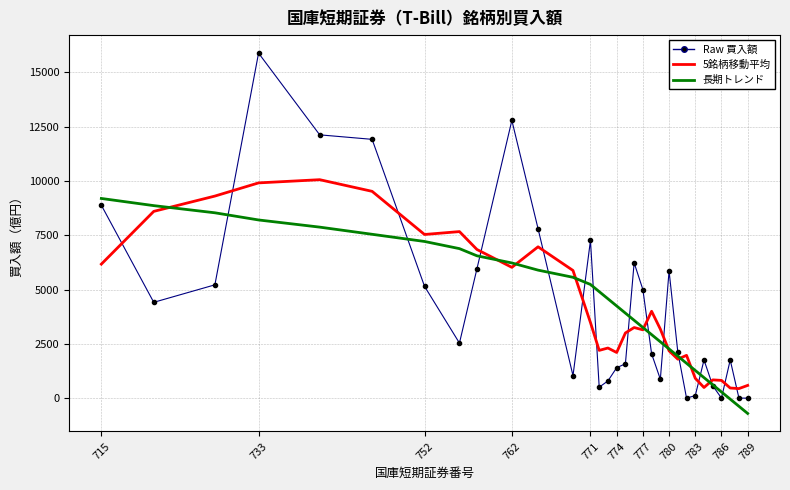

Which series has the widest spread of values?

Raw 買入額